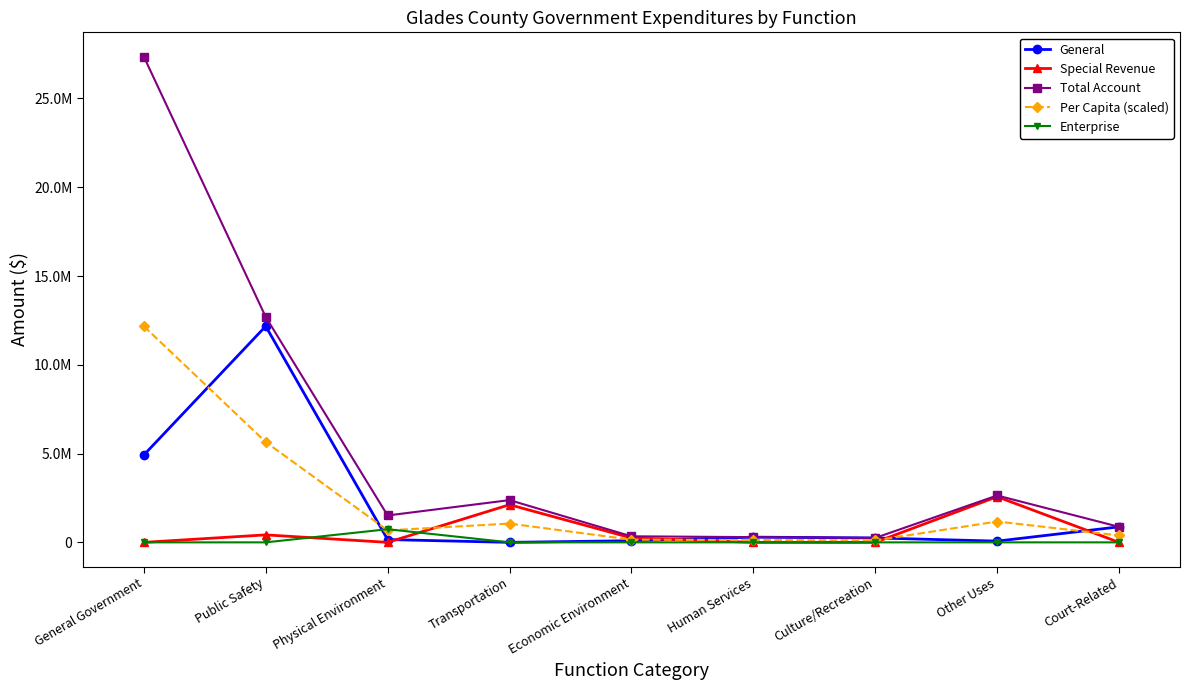

At Human Services, list the series in order from smallest to largest.

Special Revenue, Enterprise, Per Capita (scaled), General, Total Account